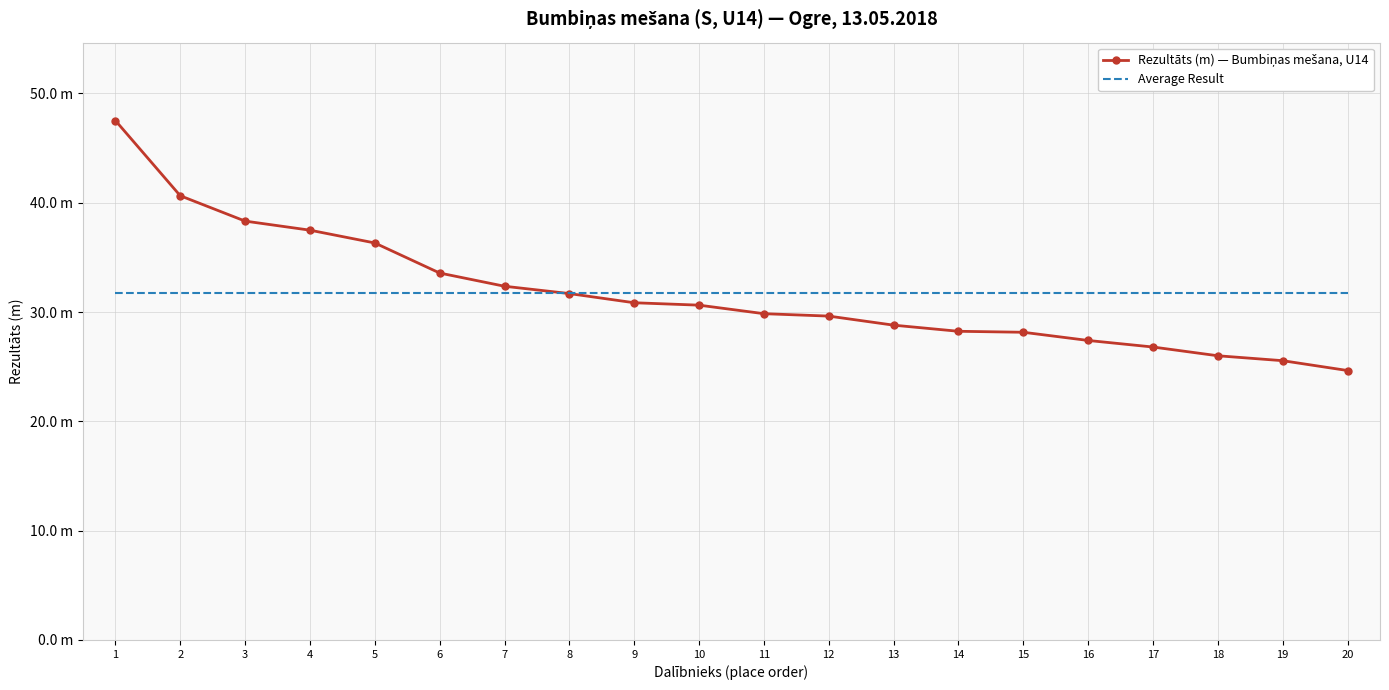

What is the difference between the second highest and minimum values in the Rezultāts (m) — Bumbiņas mešana, U14 series?

16.0